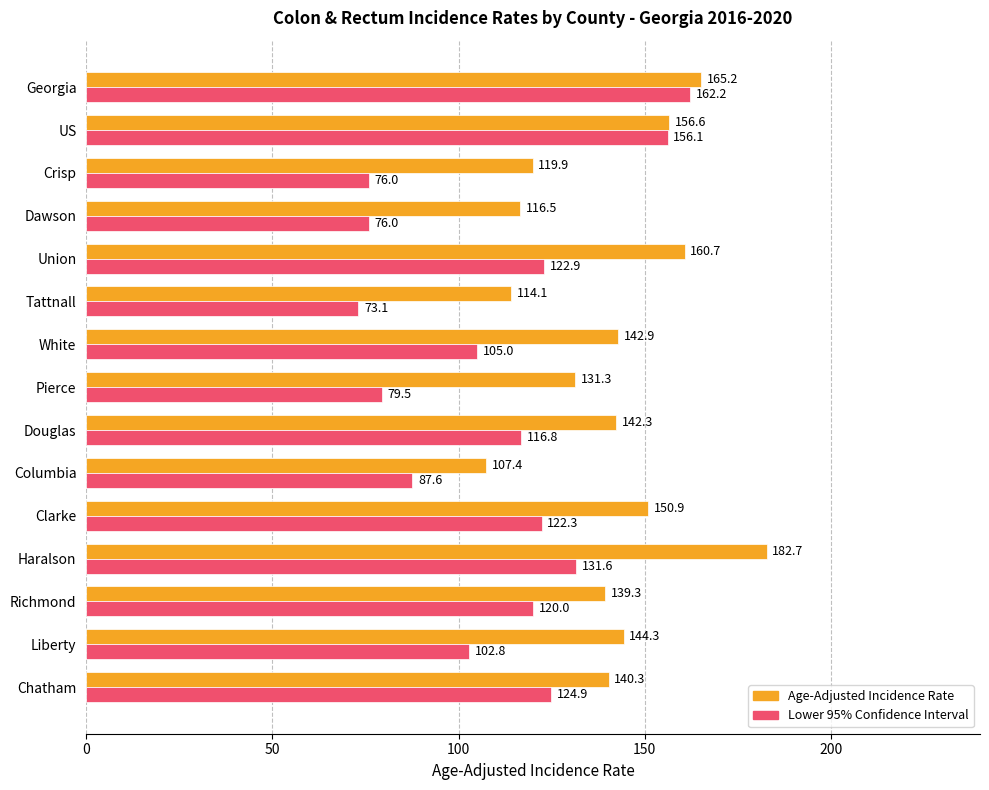

What is the total value across all series at Union?

283.6